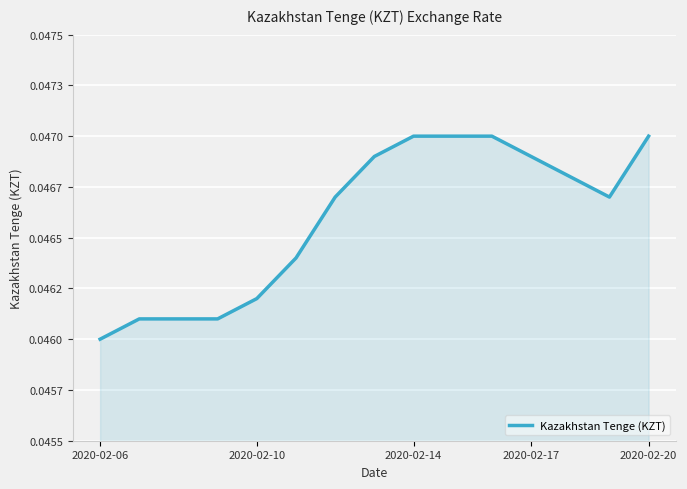

Which category has the lowest value across all series?

2020-02-06